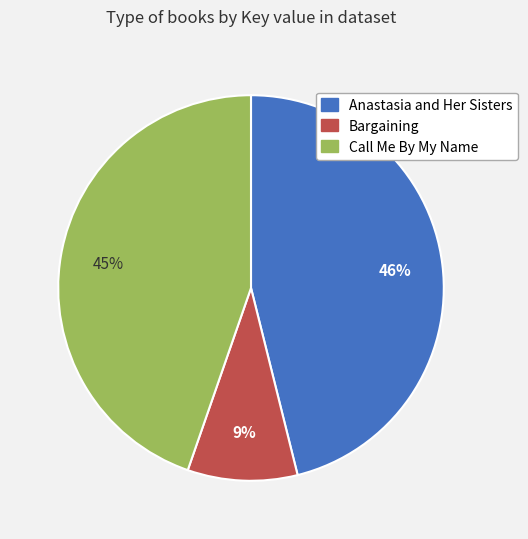

Which has a higher value, Anastasia and Her Sisters or Bargaining?

Anastasia and Her Sisters